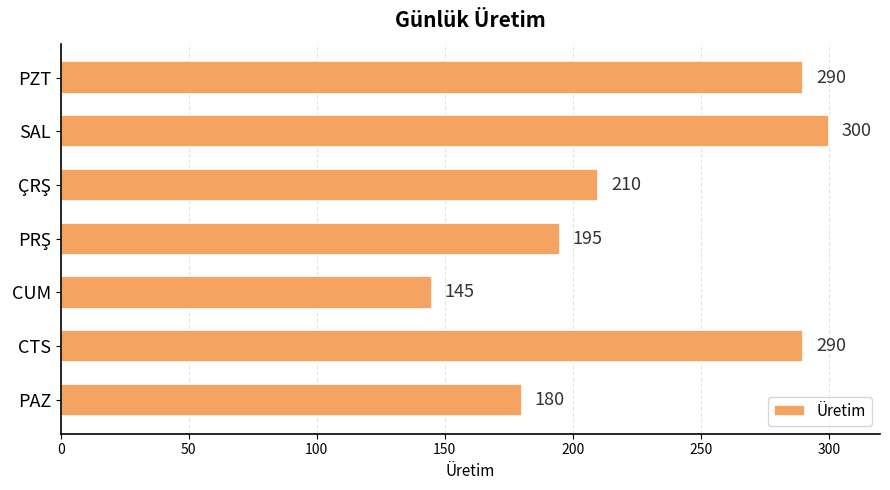

What is the ratio of the value at SAL to the value at CTS?

1.0